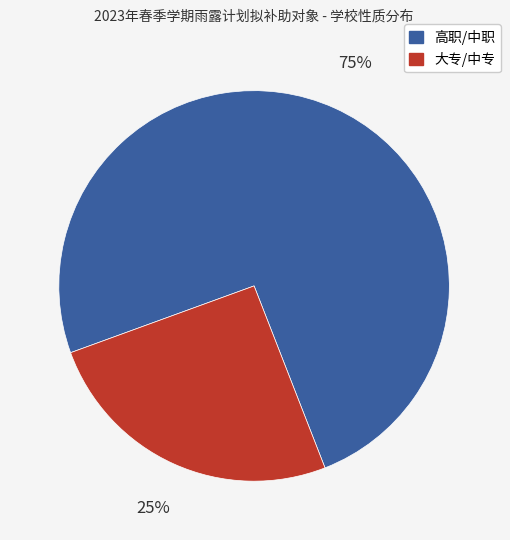

Does any single category account for the majority?

Yes